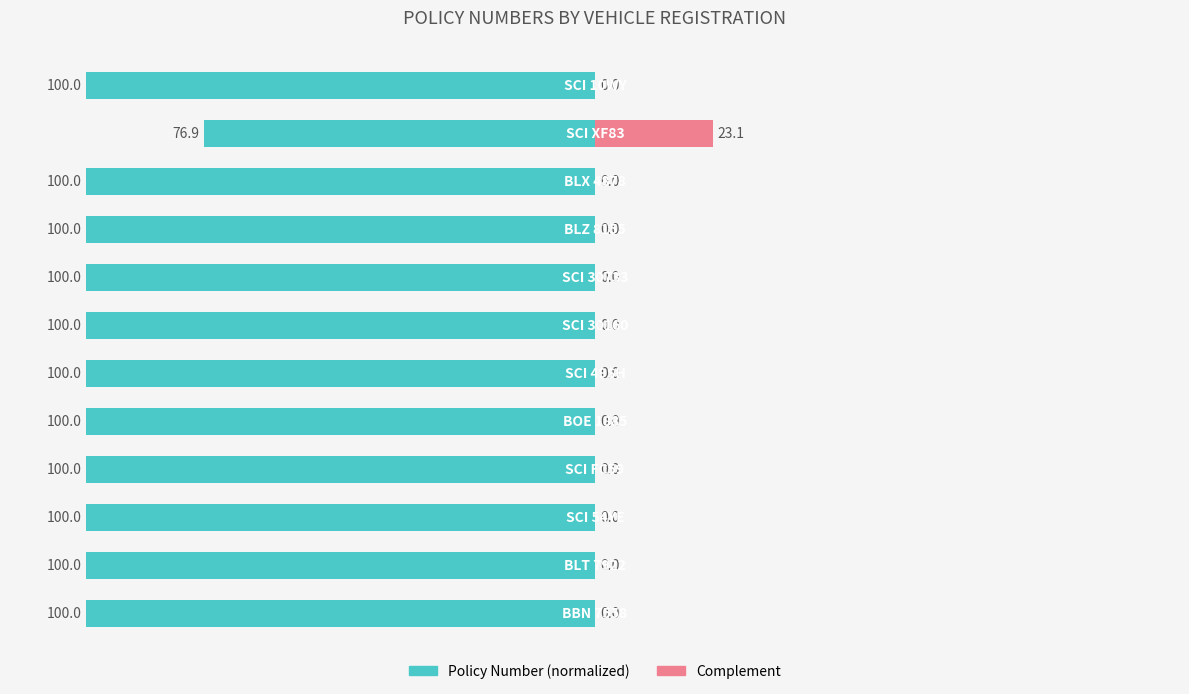

Reading left to right, transcribe all the data shown in this chart.

Policy Number: -100.0	-100.0	-100.0	-100.0	-100.0	-100.0	-100.0	-100.0	-100.0	-100.0	-76.9	-100.0
Complement: 0.0	0.0	0.0	0.0	0.0	0.0	0.0	0.0	0.0	0.0	23.1	0.0